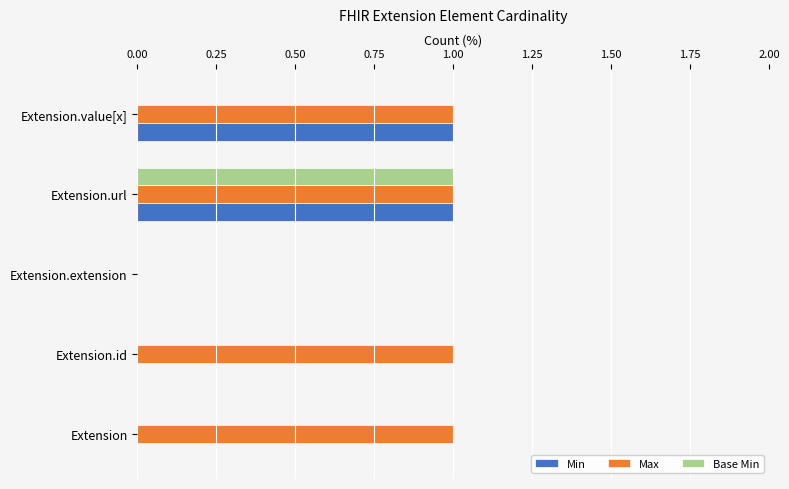

Which category has the highest value in the Base Min series?

Extension.url